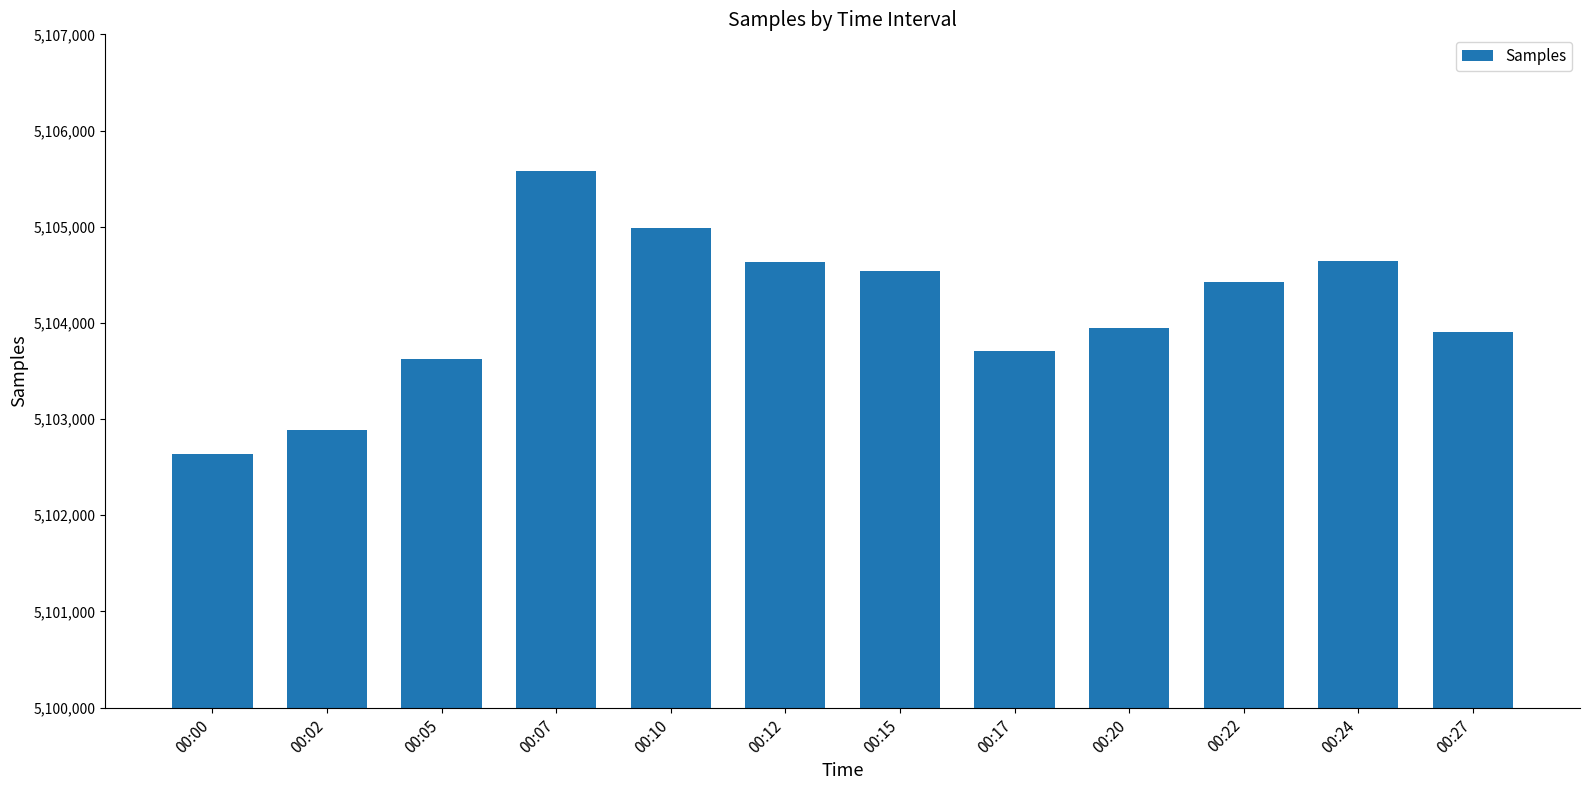

What is the greatest value displayed?

5105575